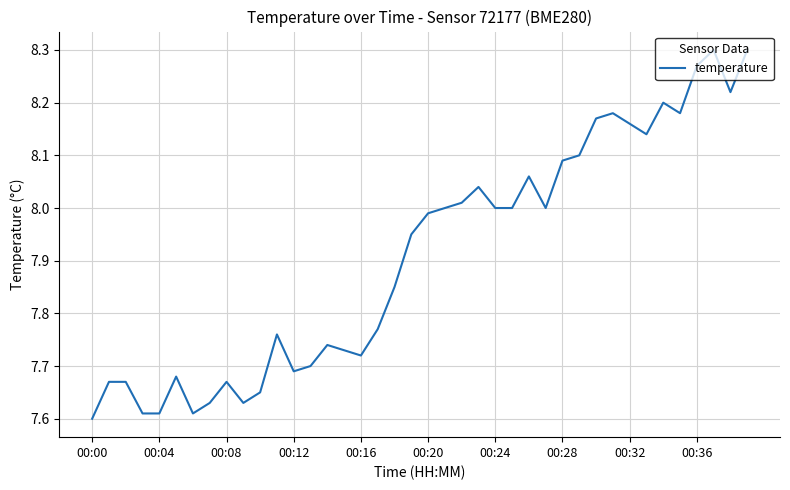

How many lines are shown in the chart?

1